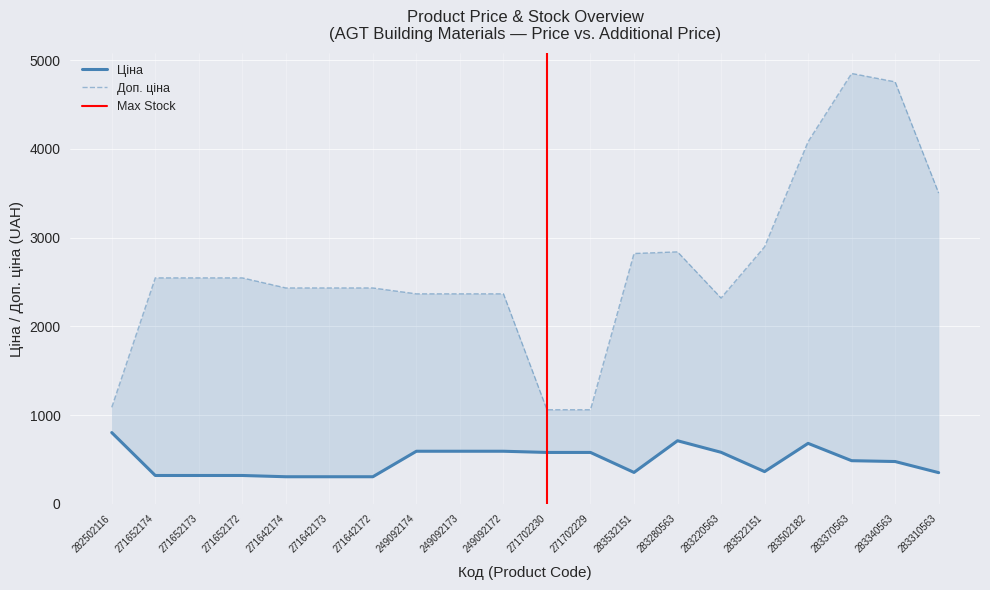

Where is Ціна nearest to the value 553?

271702230